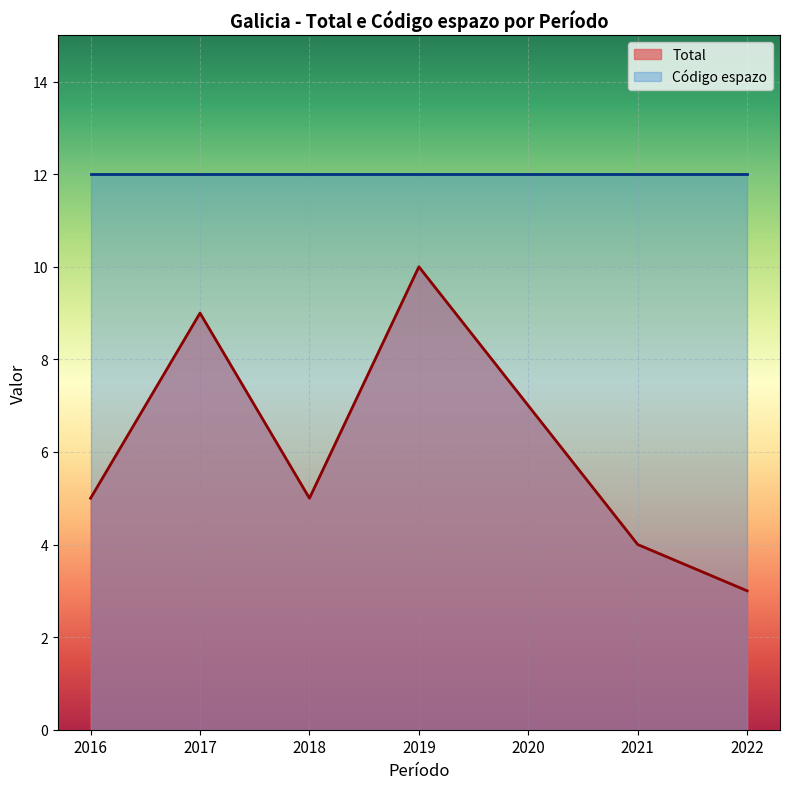

Rank the series by their average value, from highest to lowest.

Código espazo, Total